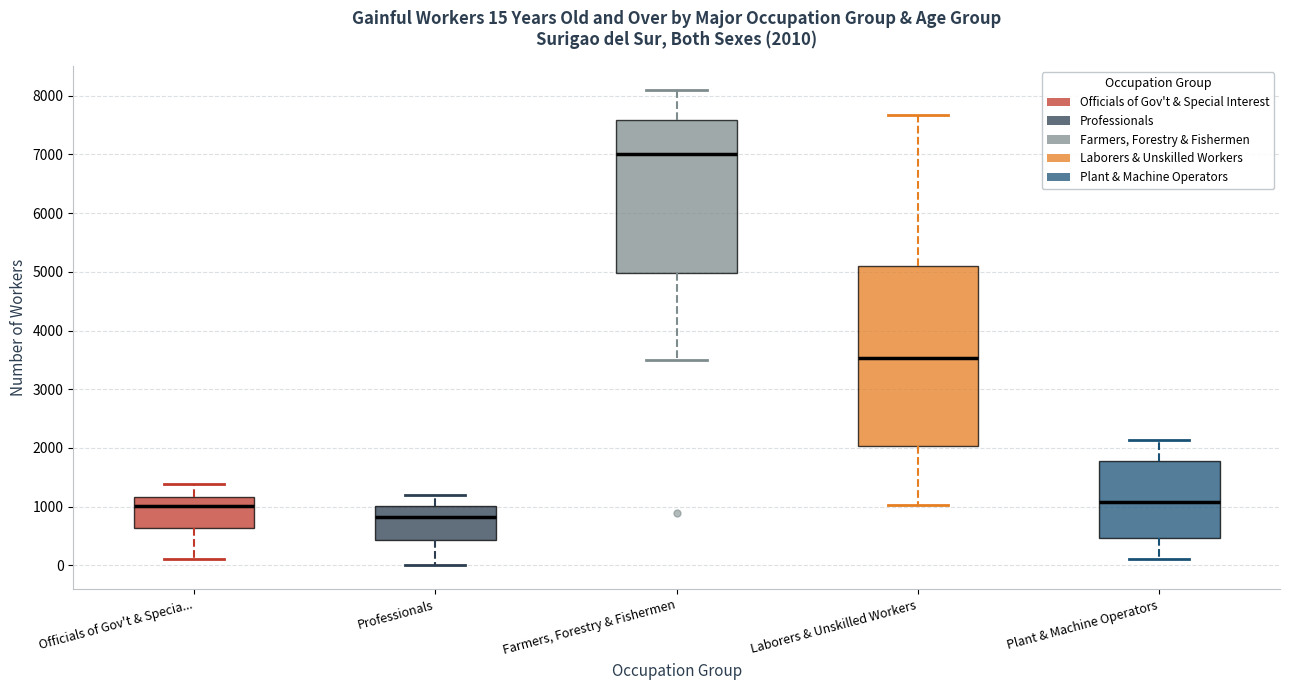

Comparing the boxes themselves (not the whiskers), which one is the tallest?

Laborers & Unskilled Workers